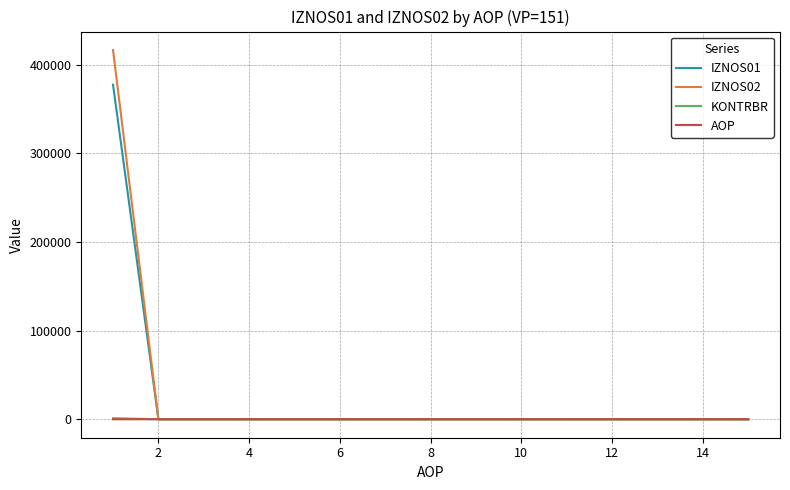

What is the maximum value for IZNOS01?

377512.2